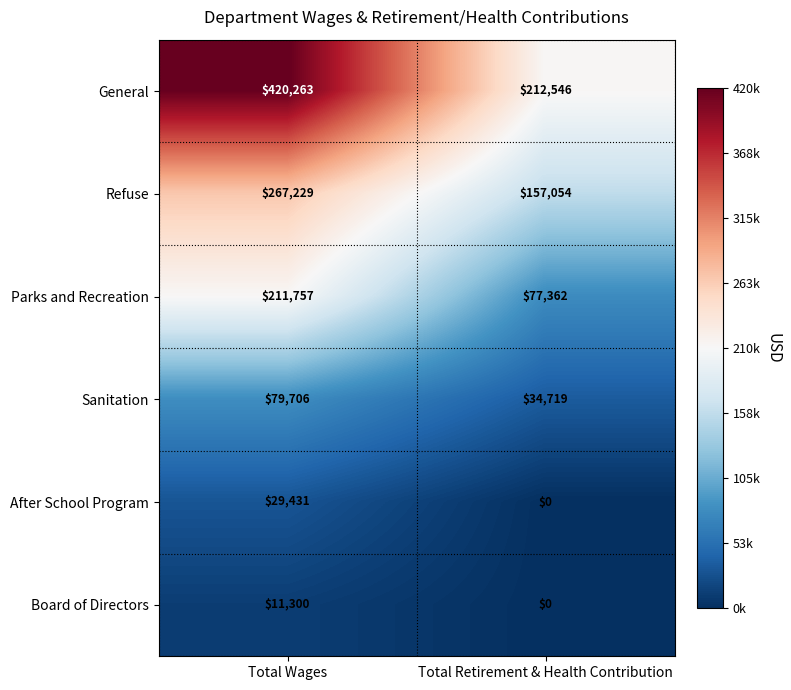

What is the sum of the General values at Total Wages and Total Retirement & Health Contribution?

632809